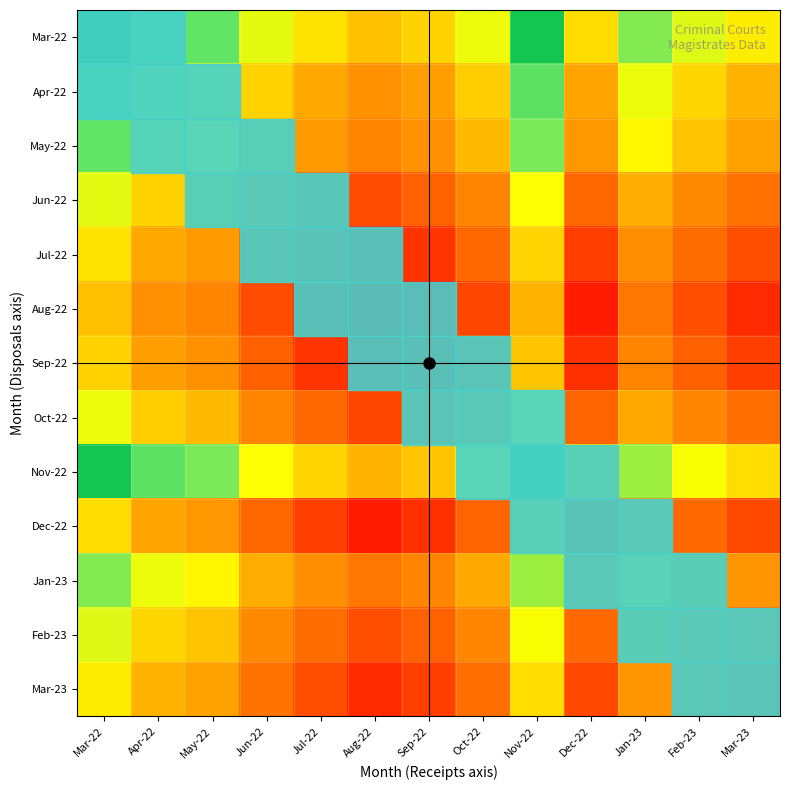

Count the number of data series in this chart.

13